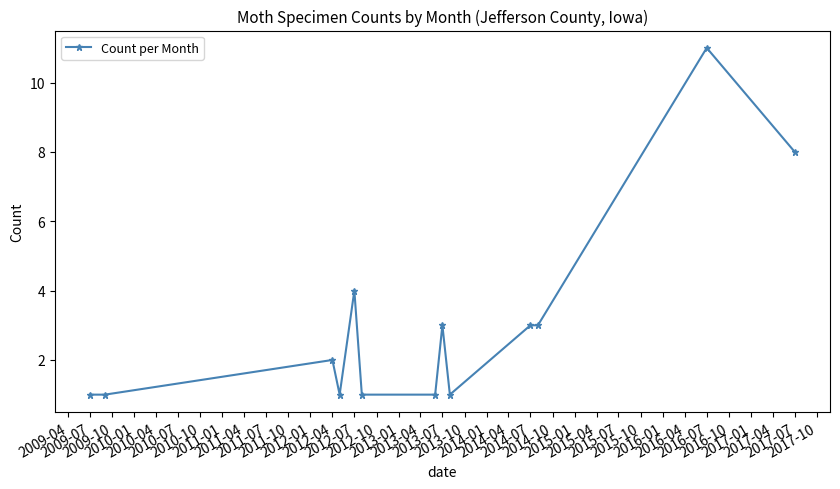

What is the value of the 12th point from the left?

11